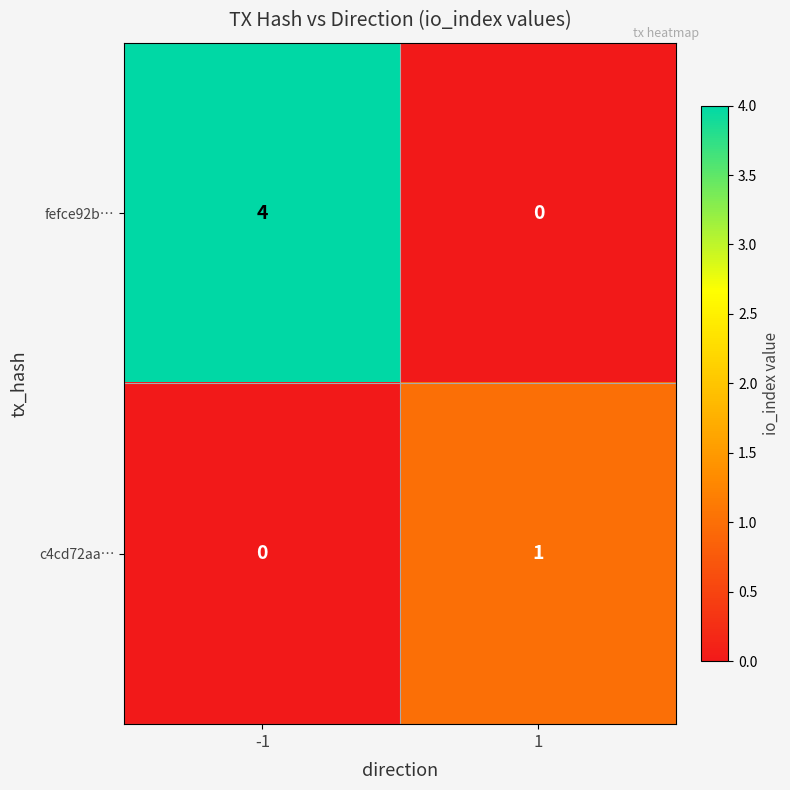

At how many categories does at least one series exceed 2?

1